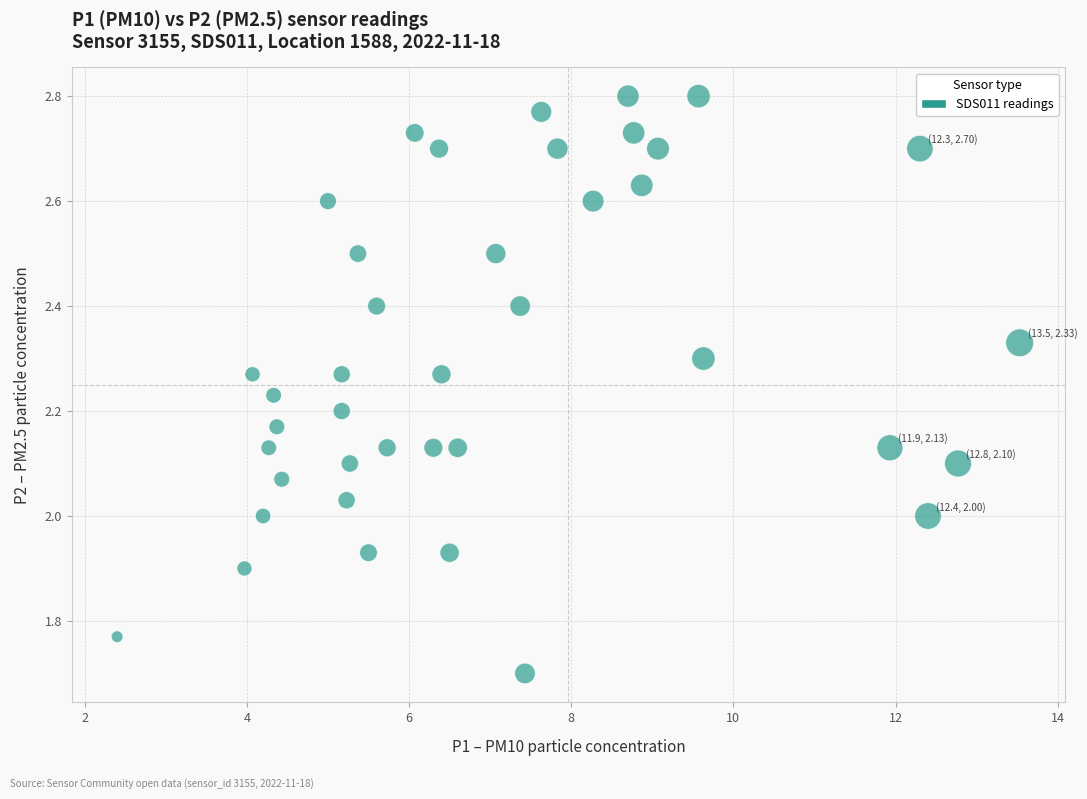

What is the range of X values (max minus min)?

11.1